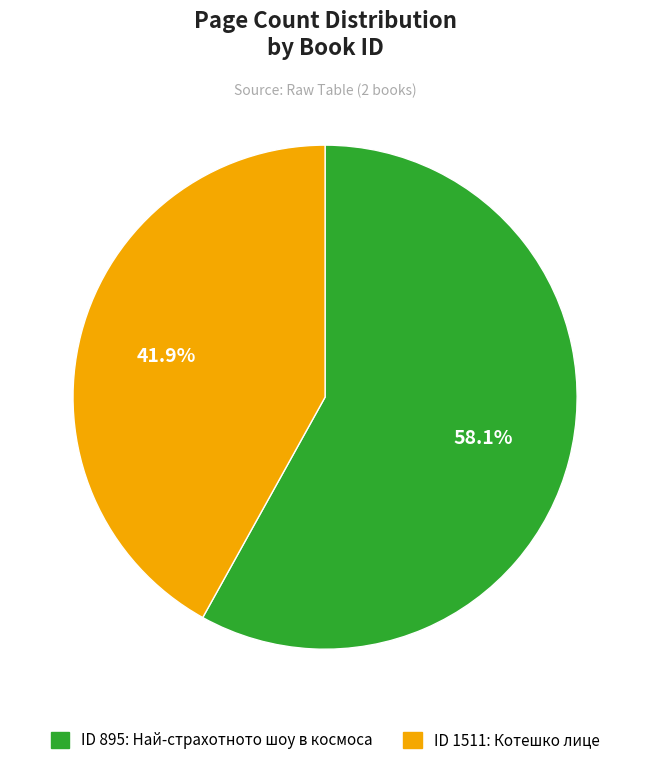

Count the number of slices in the pie.

2